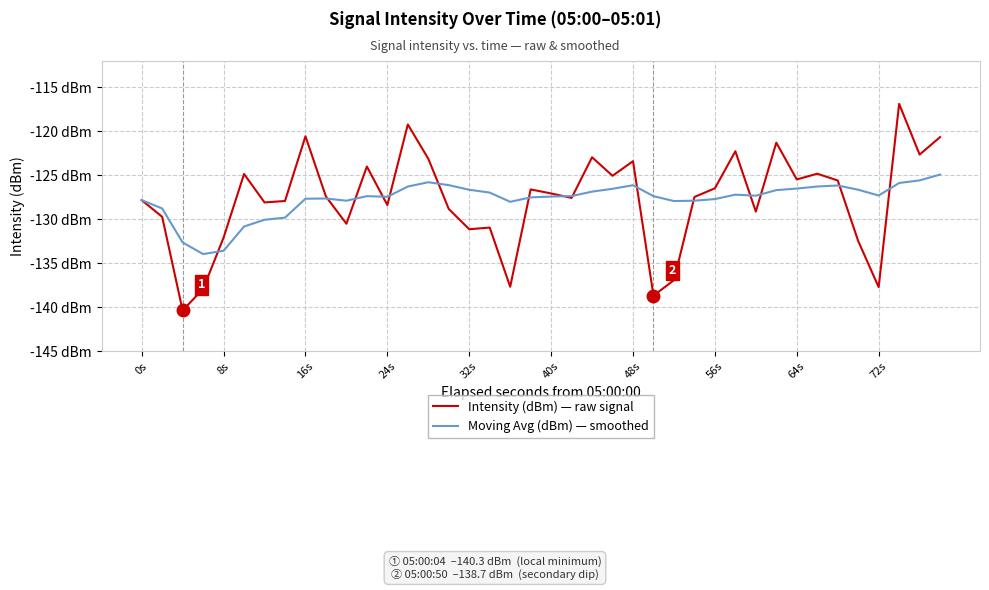

What is the average value of the Intensity (dBm) — raw signal series?

-127.8